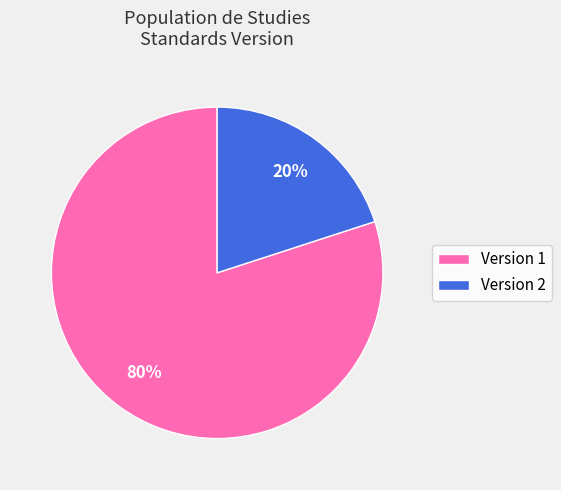

Rank the categories by value from lowest to highest.

Version 2, Version 1